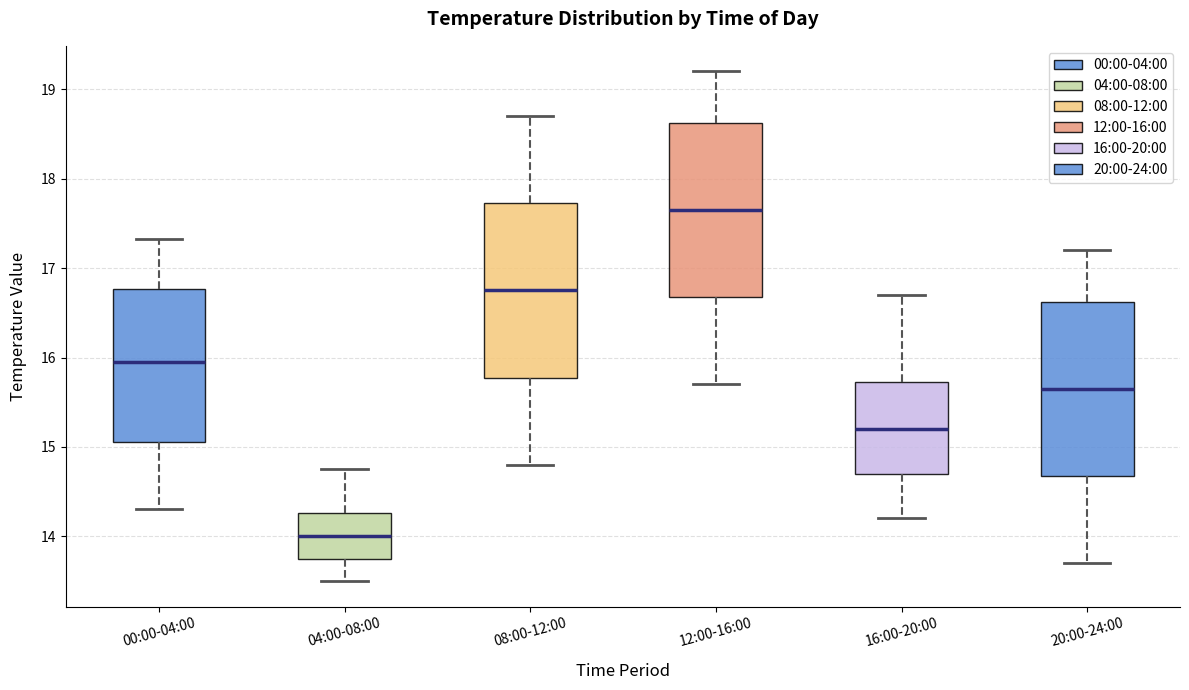

Which box has the lowest median line?

04:00-08:00